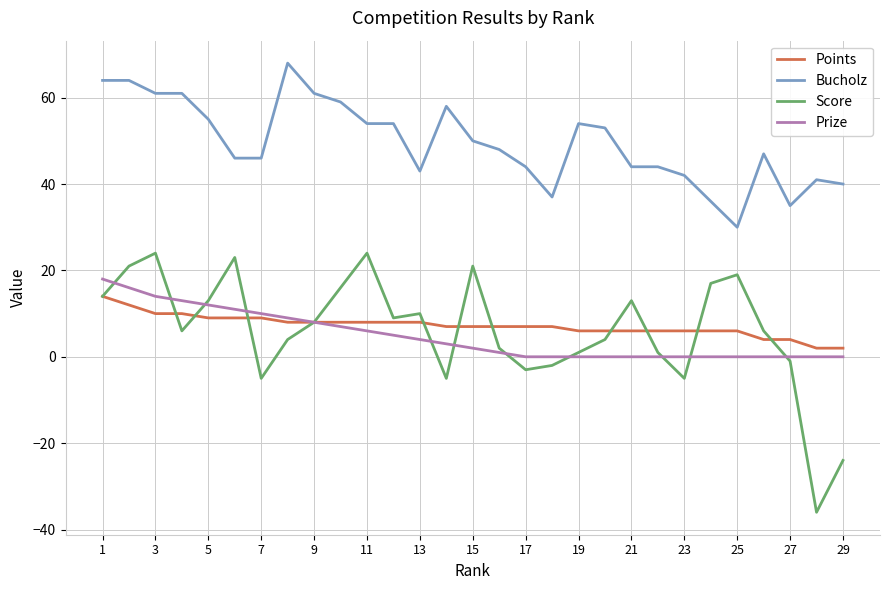

True or false: Points and Bucholz cross at least once.

False